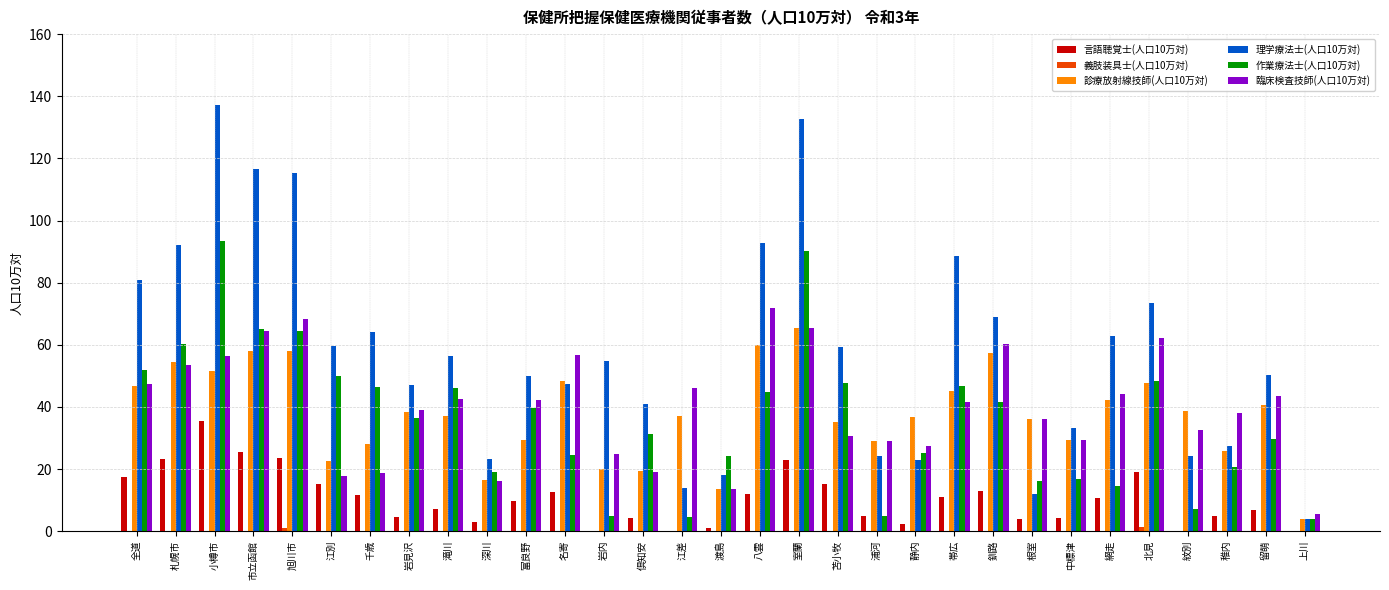

The value of 理学療法士(人口10万対) at 富良野 is 49.8. True or false?

True